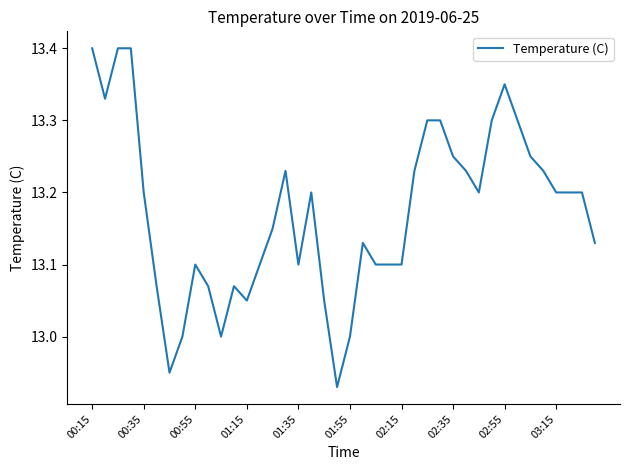

True or false: the data has more than 2 interior local peaks.

True